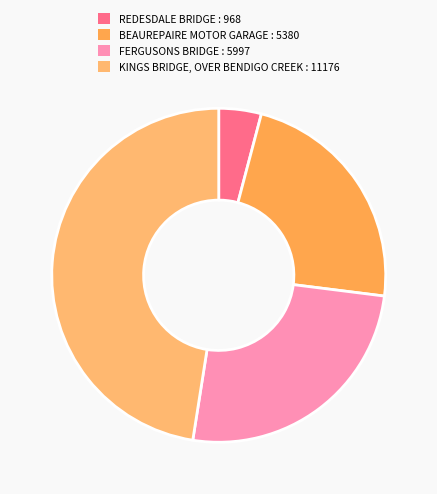

To the nearest percent, what percentage of the pie is REDESDALE BRIDGE?

4%